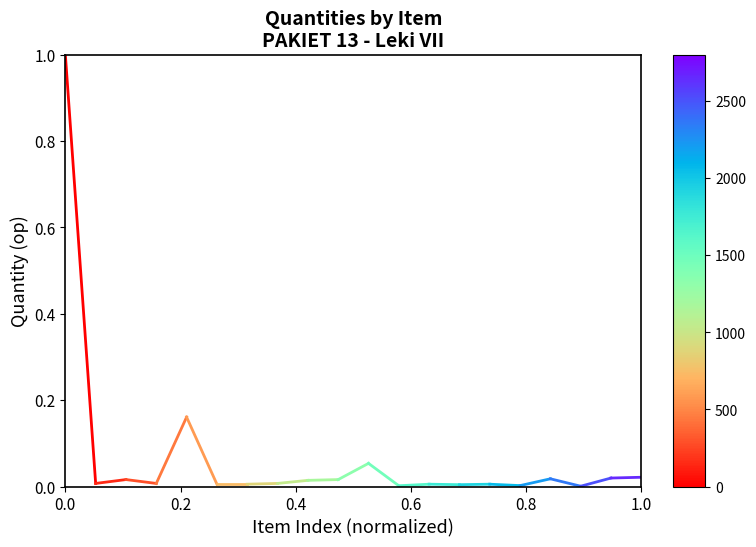

The value at 0.0 is 1.0. True or false?

True